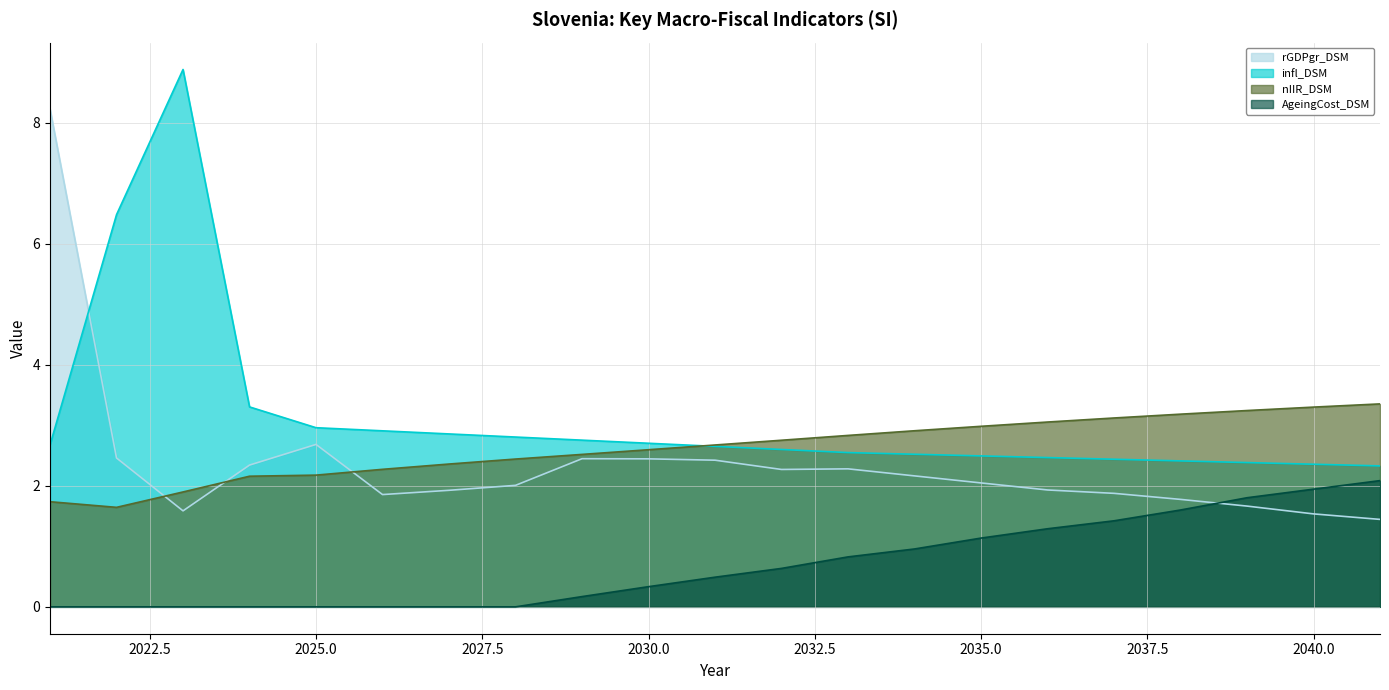

At which label does nIIR_DSM first exceed 2?

2024